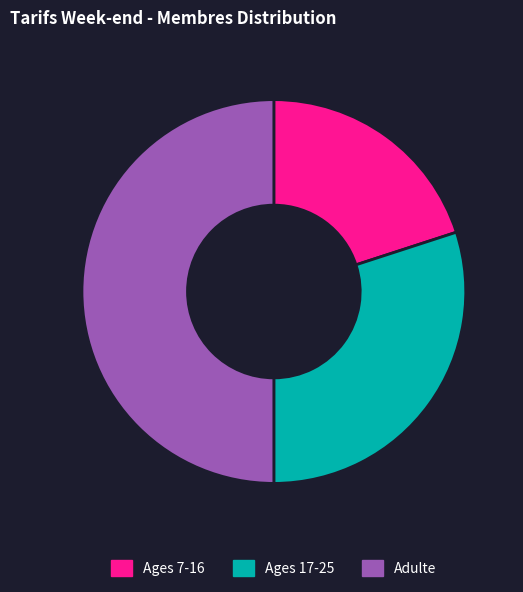

Does Ages 17-25 represent more than half of the total?

No